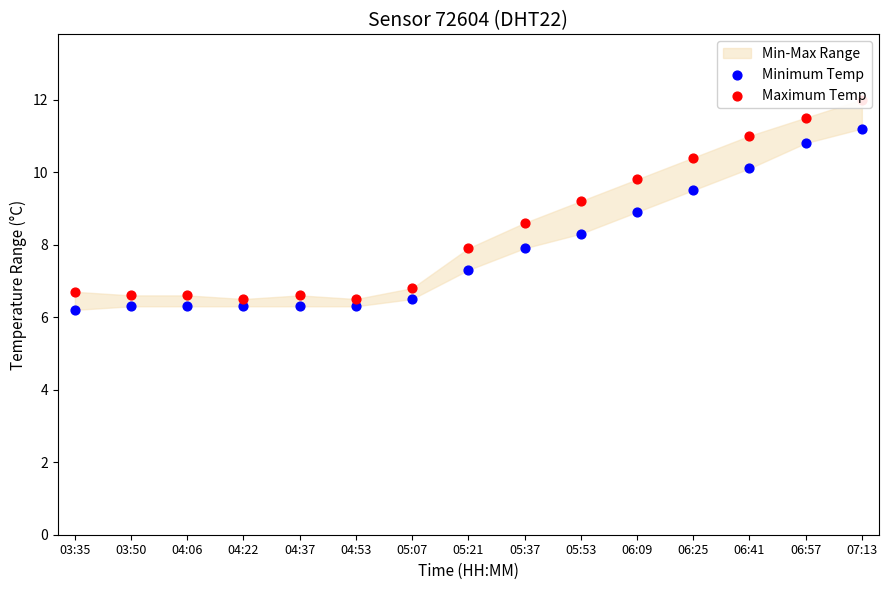

Which series reaches the minimum Y coordinate?

Minimum Temp